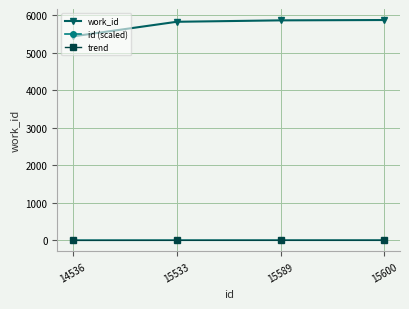

Is the value of trend at 15589 greater than the value of work_id at 15589?

No